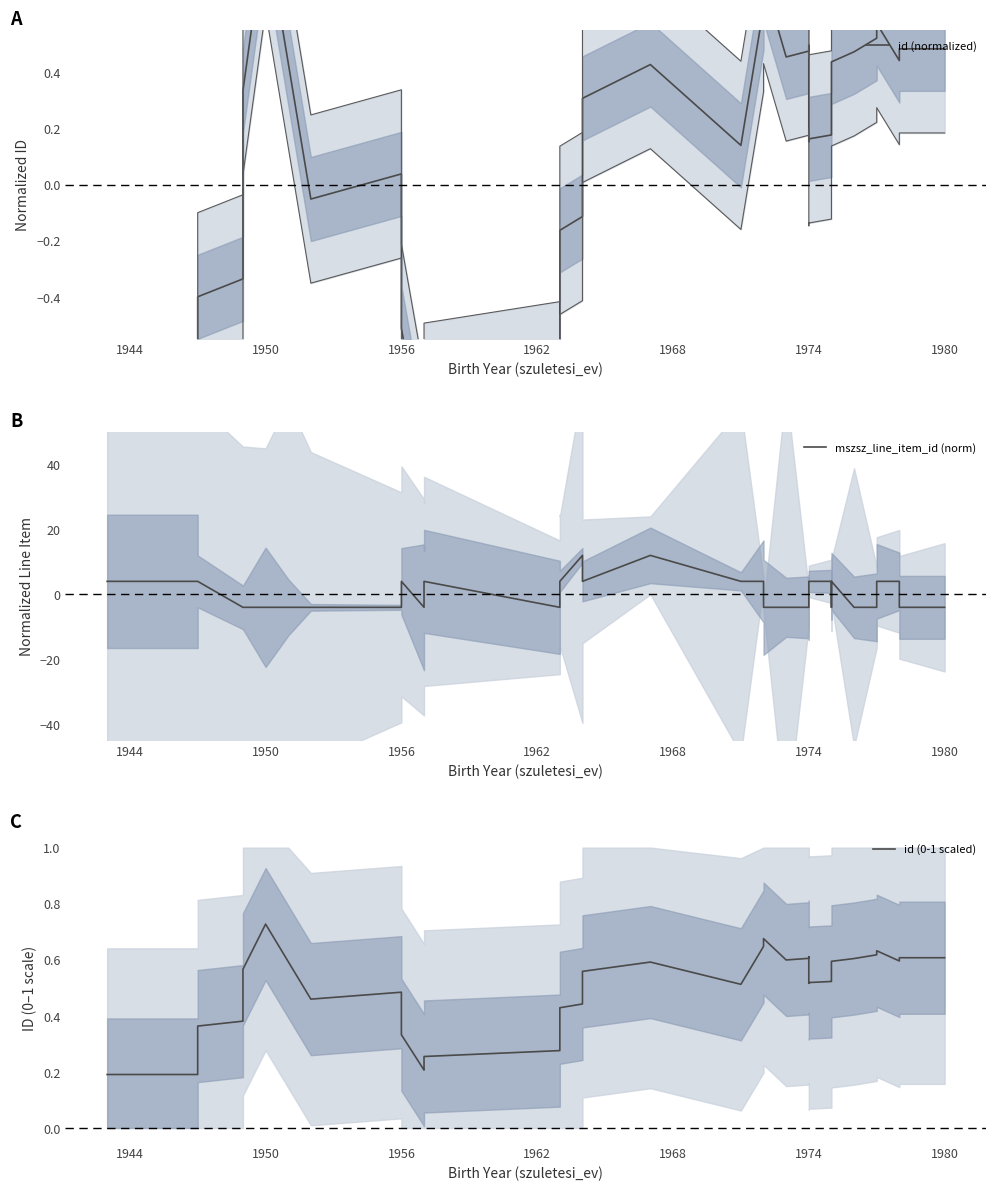

Rank the series by their maximum value, from highest to lowest.

mszsz_line_item_id (norm), id (normalized), id (0-1 scaled)